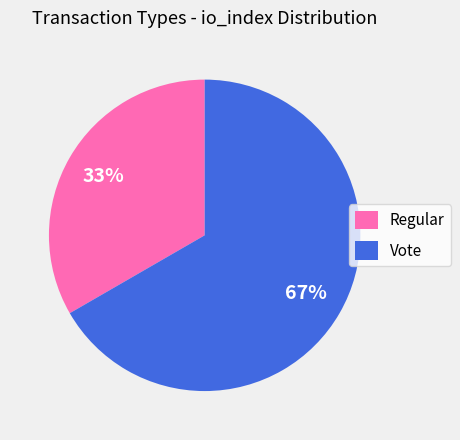

To the nearest percent, what is the average slice percentage?

50%